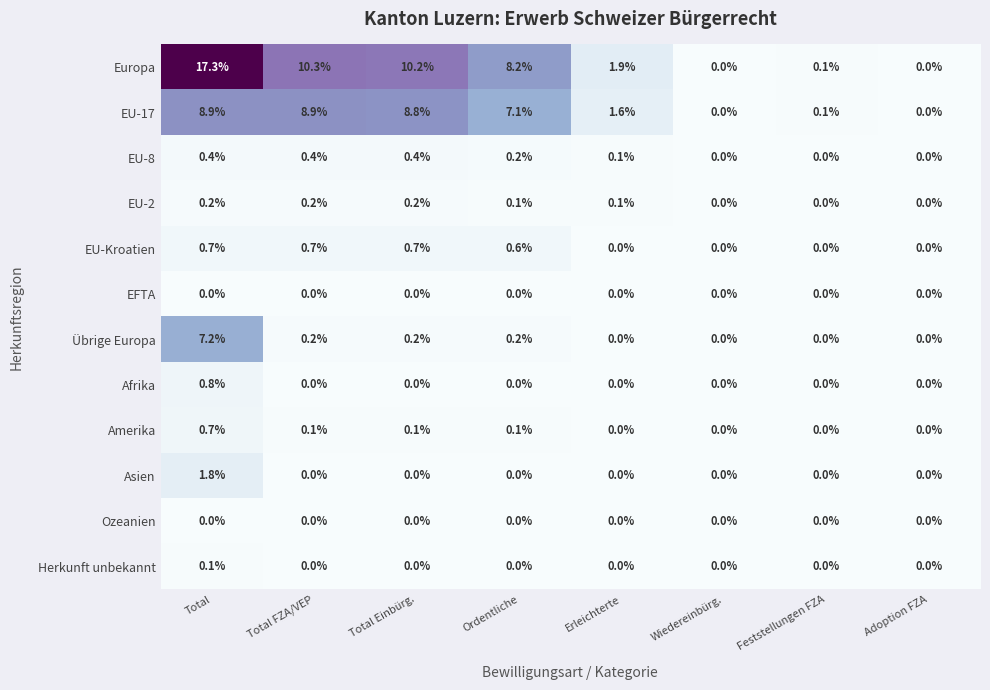

The value of Übrige Europa at Total FZA/VEP is 0.2. True or false?

True